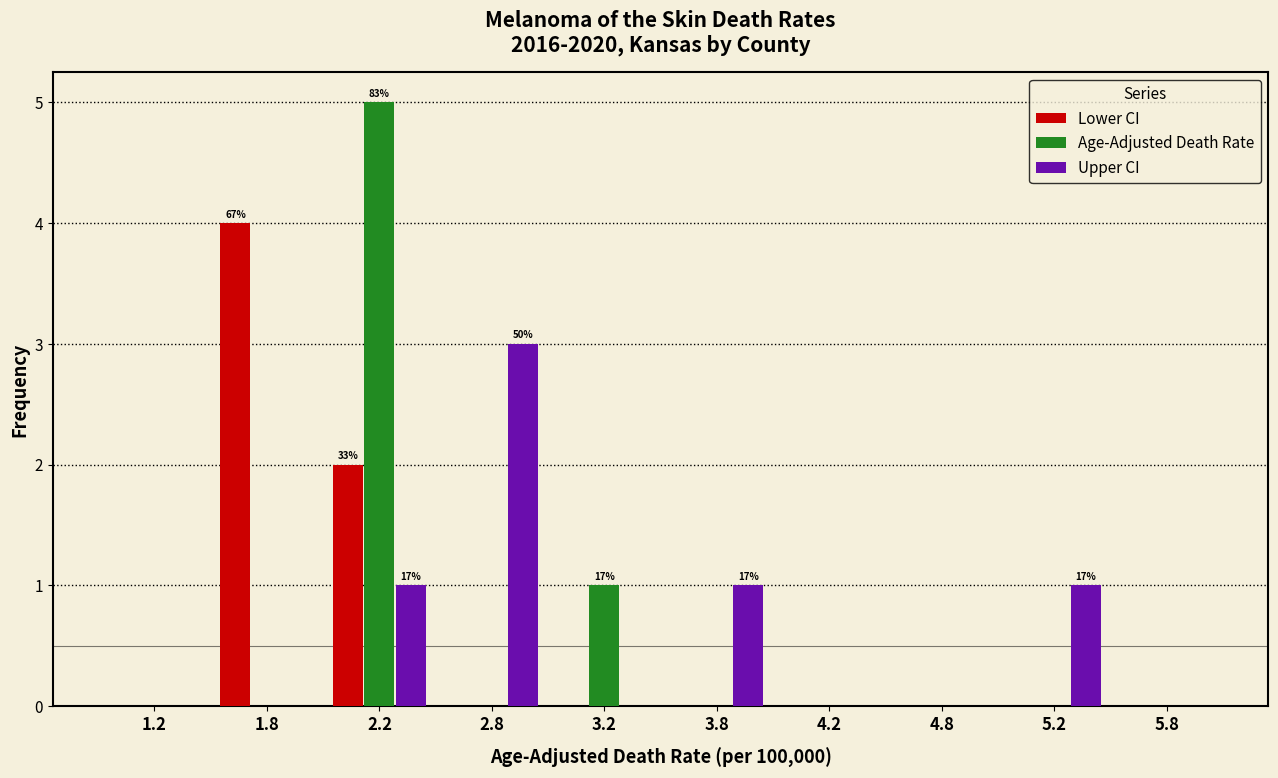

In the Upper CI series, which range on the x-axis has the tallest bar?

2.5 to 3.0